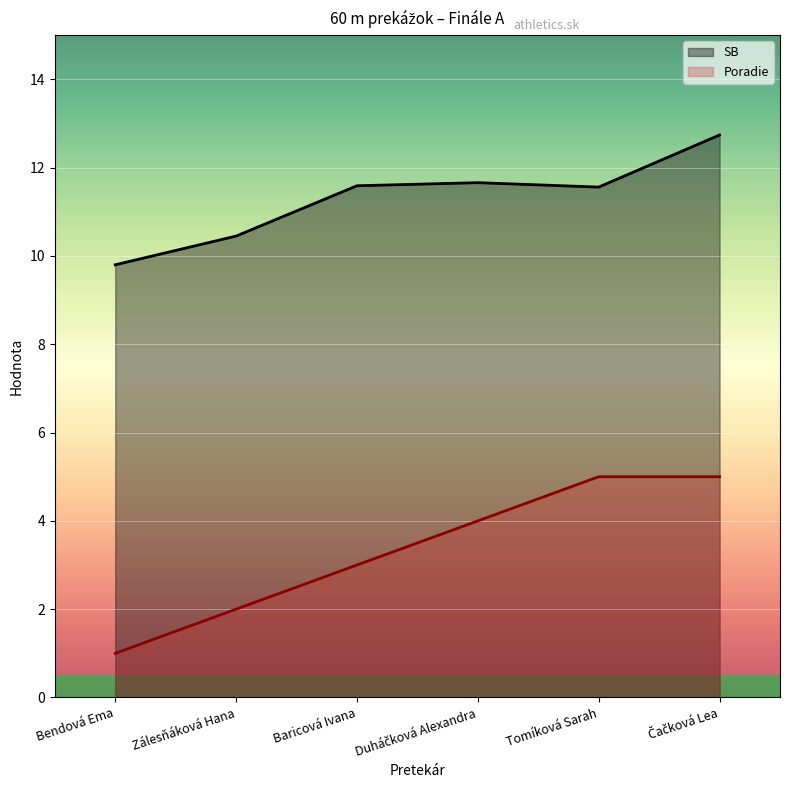

At how many categories does at least one series exceed 11?

4